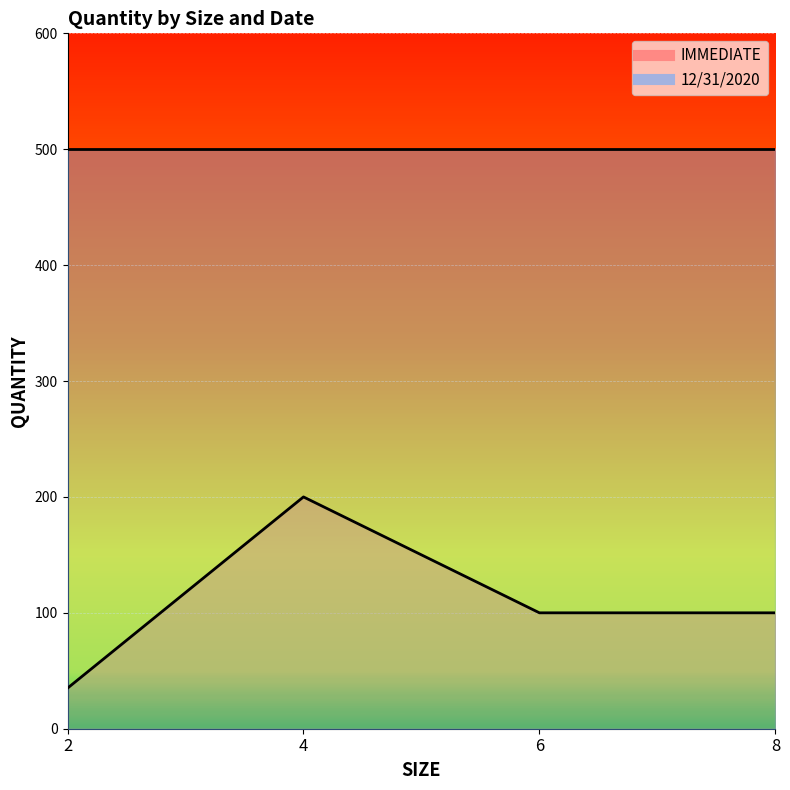

Read the value at 8.

100